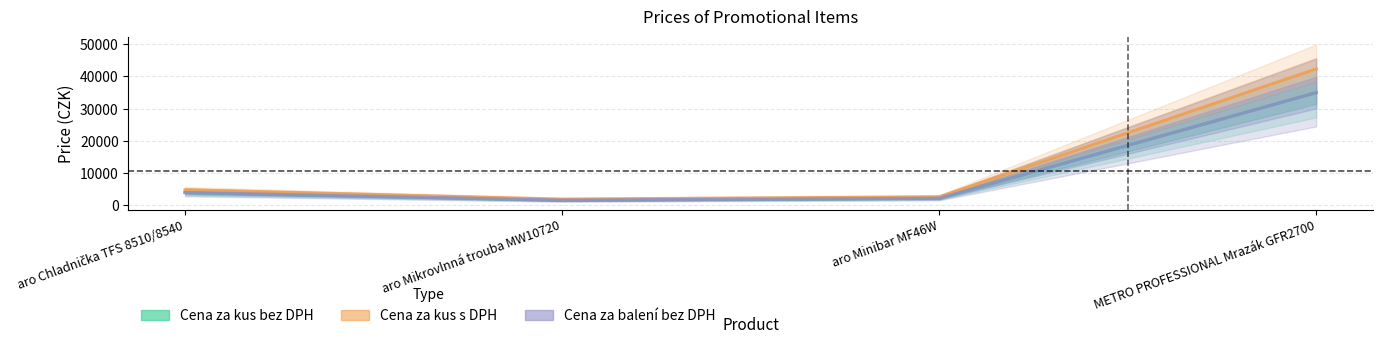

What is the maximum value for Cena za kus bez DPH?

34990.0